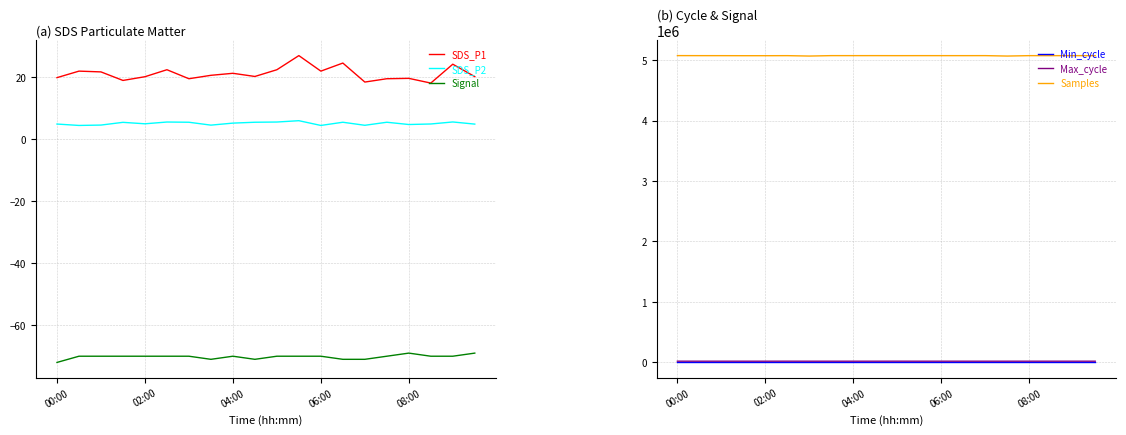

Reading left to right, extract all data points from this chart.

SDS_P1: 19.8	21.9	21.6	18.9	20.1	22.3	19.4	20.5	21.1	20.1	22.3	26.9	21.9	24.4	18.3	19.4	19.5	18.0	24.1	20.1
SDS_P2: 4.8	4.3	4.5	5.3	4.9	5.5	5.4	4.5	5.1	5.4	5.5	5.9	4.3	5.4	4.4	5.4	4.7	4.8	5.5	4.8
Signal: -72.0	-70.0	-70.0	-70.0	-70.0	-70.0	-70.0	-71.0	-70.0	-71.0	-70.0	-70.0	-70.0	-71.0	-71.0	-70.0	-69.0	-70.0	-70.0	-69.0
Min_cycle: 28.0	28.0	28.0	28.0	28.0	28.0	28.0	28.0	28.0	28.0	28.0	28.0	28.0	28.0	28.0	28.0	28.0	28.0	28.0	28.0
Max_cycle: 20569.0	20316.0	20290.0	20213.0	20211.0	20587.0	20208.0	20207.0	20201.0	20242.0	20587.0	20219.0	20316.0	20239.0	20231.0	20208.0	20306.0	20297.0	20306.0	20217.0
Samples: 5074094.0	5073445.0	5073246.0	5072508.0	5072456.0	5073324.0	5066723.0	5073740.0	5073562.0	5073787.0	5073324.0	5073595.0	5073445.0	5073366.0	5073689.0	5066723.0	5073459.0	5073245.0	5073477.0	5072932.0